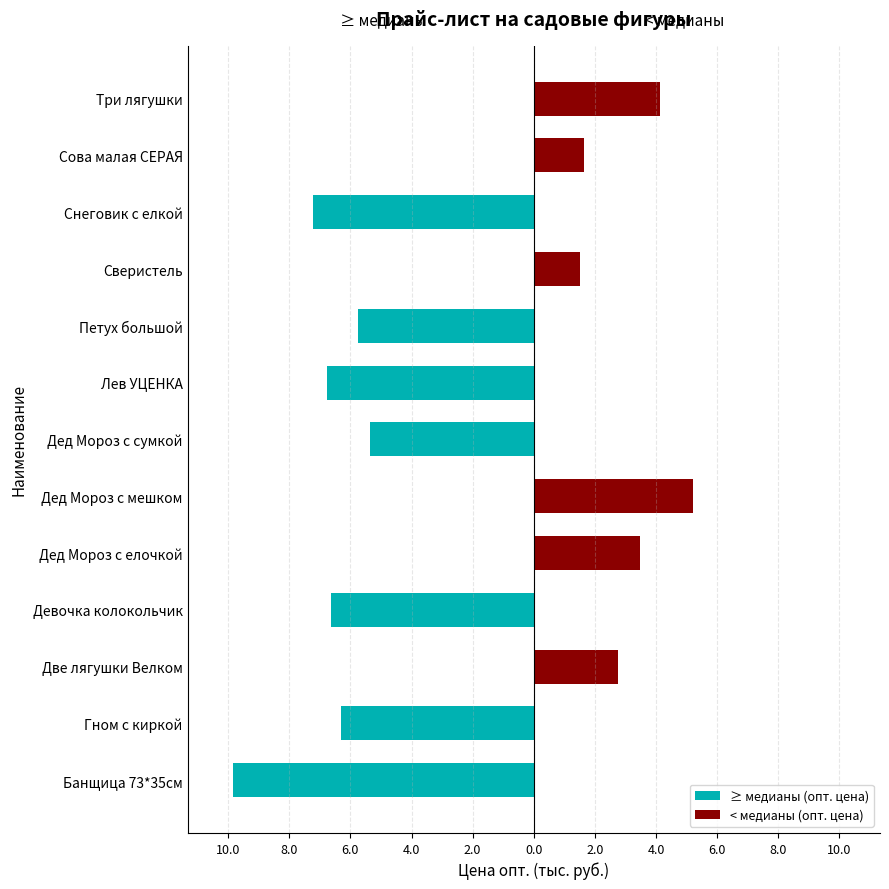

Which series has the widest spread of values?

≥ медианы (опт. цена)